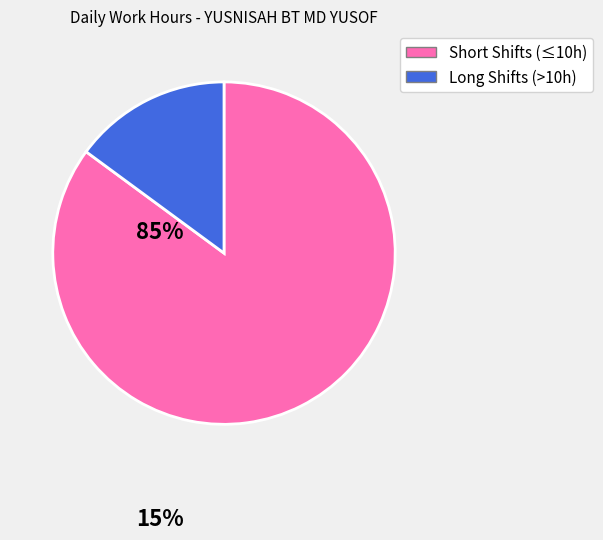

Rank the categories by value from lowest to highest.

Long Shifts (>10h), Short Shifts (≤10h)